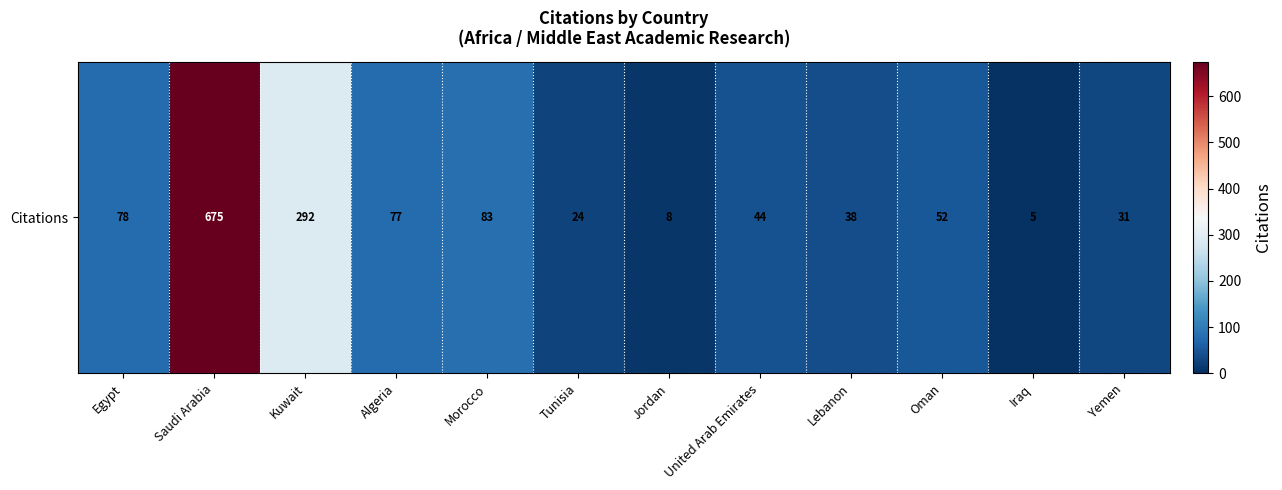

Count the number of data series in this chart.

1